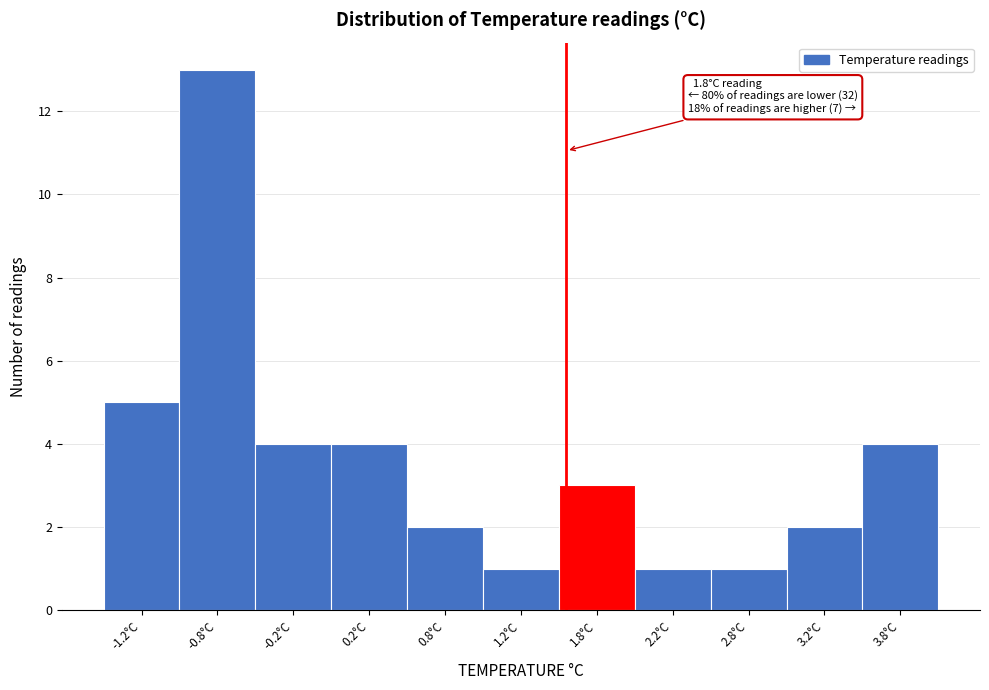

Reading left to right, list all the values displayed in this chart.

-1.2°C=5	-0.8°C=13	-0.2°C=4	0.2°C=4	0.8°C=2	1.2°C=1	1.8°C=3	2.2°C=1	2.8°C=1	3.2°C=2	3.8°C=4